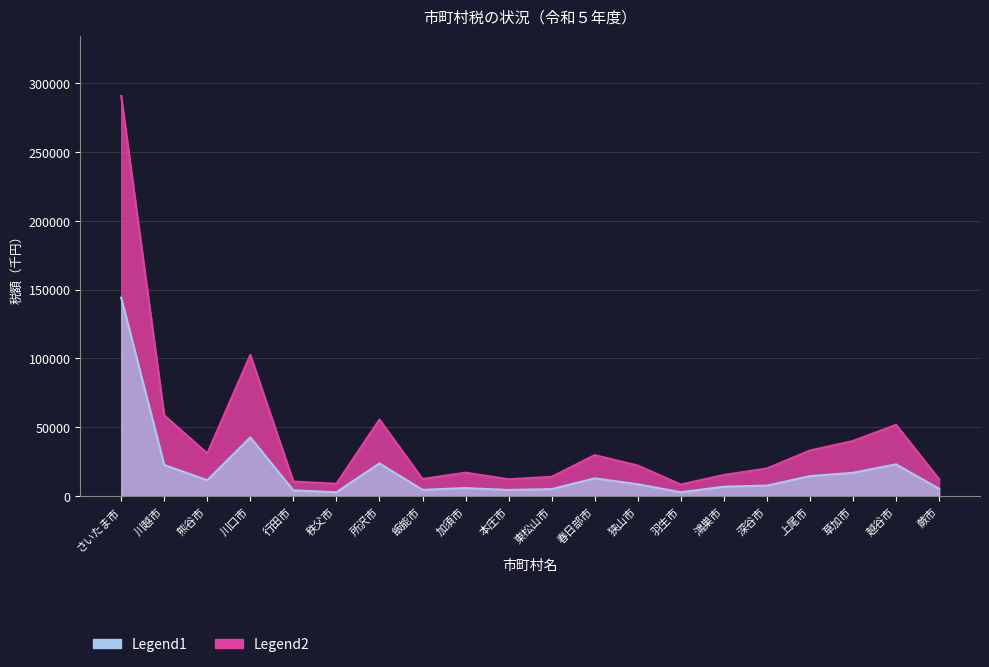

Between 秩父市 and 鴻巣市, which series saw the biggest shift?

法人市町村民税